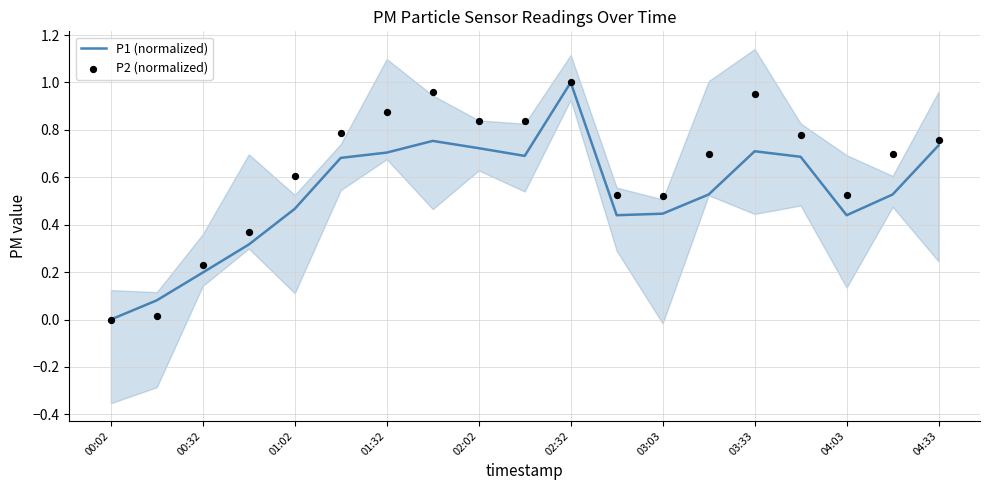

At which label does P1 (normalized) reach its minimum?

00:02